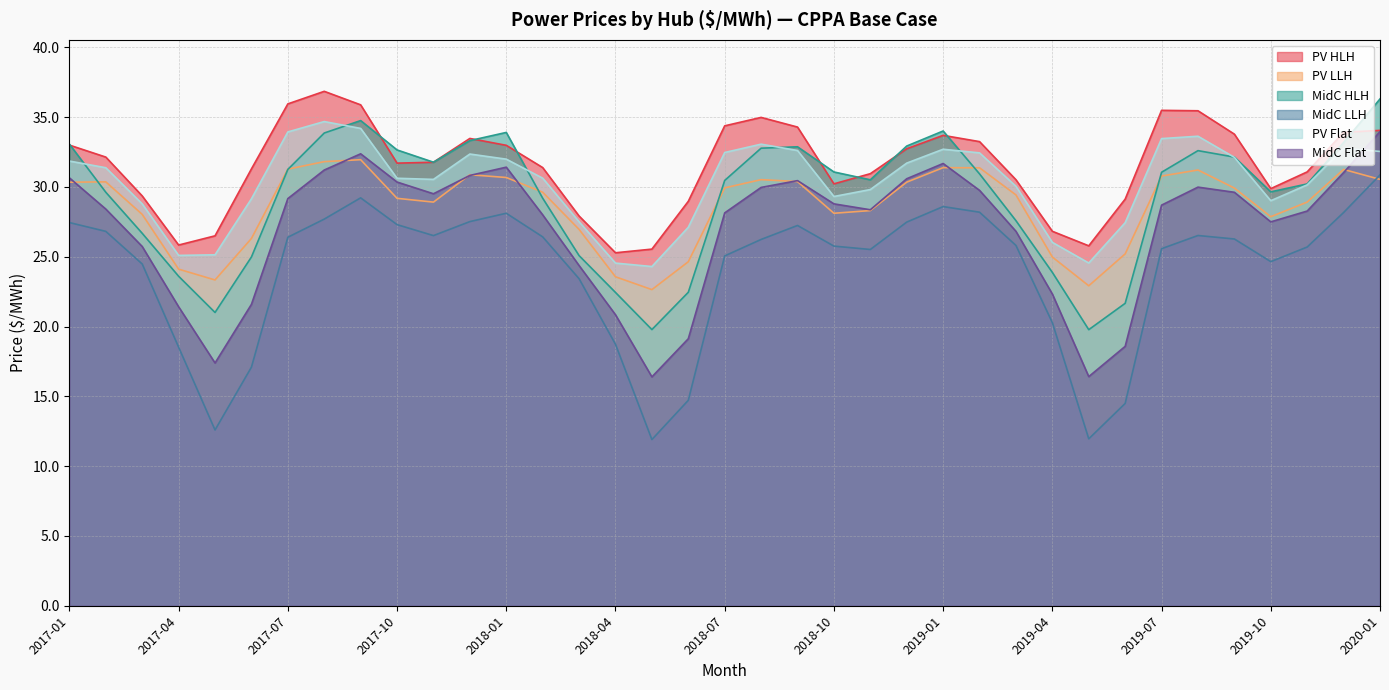

Reading left to right, extract all data points from this chart.

PV HLH: 33.0	32.1	29.4	25.8	26.5	31.3	36.0	36.9	35.9	31.7	31.8	33.5	33.0	31.4	27.9	25.3	25.5	29.0	34.4	35.0	34.3	30.2	31.0	32.7	33.7	33.2	30.5	26.8	25.8	29.1	35.5	35.5	33.8	29.9	31.1	33.9	34.1
PV LLH: 30.3	30.4	28.0	24.1	23.3	26.3	31.3	31.8	32.0	29.2	28.9	30.9	30.7	29.6	27.0	23.6	22.6	24.6	29.9	30.5	30.4	28.1	28.3	30.3	31.4	31.4	29.4	25.0	22.9	25.2	30.8	31.2	29.9	27.9	28.9	31.3	30.5
MidC HLH: 33.1	29.6	26.7	23.6	21.0	25.0	31.3	33.9	34.8	32.7	31.8	33.3	33.9	29.2	25.1	22.4	19.8	22.5	30.5	32.8	32.9	31.1	30.5	32.9	34.0	30.9	27.6	23.9	19.8	21.7	31.1	32.6	32.1	29.7	30.2	33.2	36.3
MidC LLH: 27.4	26.8	24.5	18.5	12.6	17.1	26.4	27.7	29.2	27.3	26.5	27.5	28.1	26.4	23.4	18.7	11.9	14.7	25.1	26.2	27.2	25.8	25.5	27.5	28.6	28.2	25.8	20.3	12.0	14.5	25.6	26.5	26.3	24.7	25.7	28.2	30.9
PV Flat: 31.9	31.4	28.8	25.1	25.1	29.2	33.9	34.7	34.2	30.6	30.5	32.4	32.0	30.6	27.5	24.5	24.3	27.1	32.5	33.1	32.6	29.3	29.8	31.7	32.7	32.4	30.1	26.0	24.6	27.4	33.5	33.6	32.1	29.0	30.2	32.8	32.5
MidC Flat: 30.7	28.4	25.7	21.4	17.4	21.6	29.2	31.2	32.4	30.4	29.5	30.8	31.4	28.0	24.4	20.8	16.4	19.1	28.1	30.0	30.5	28.8	28.4	30.6	31.7	29.8	26.8	22.3	16.4	18.6	28.7	30.0	29.6	27.5	28.3	31.0	34.0